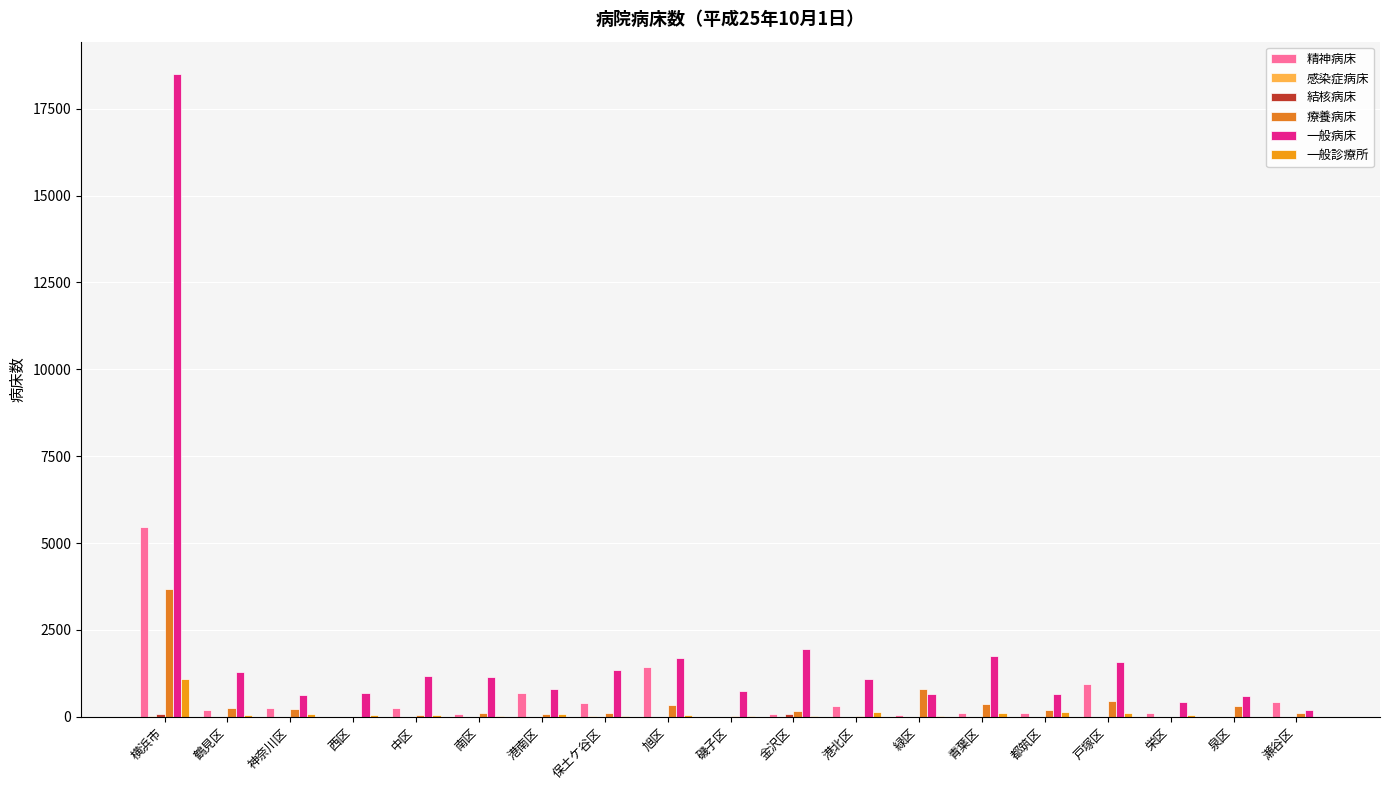

What position from the right is 港北区?

8